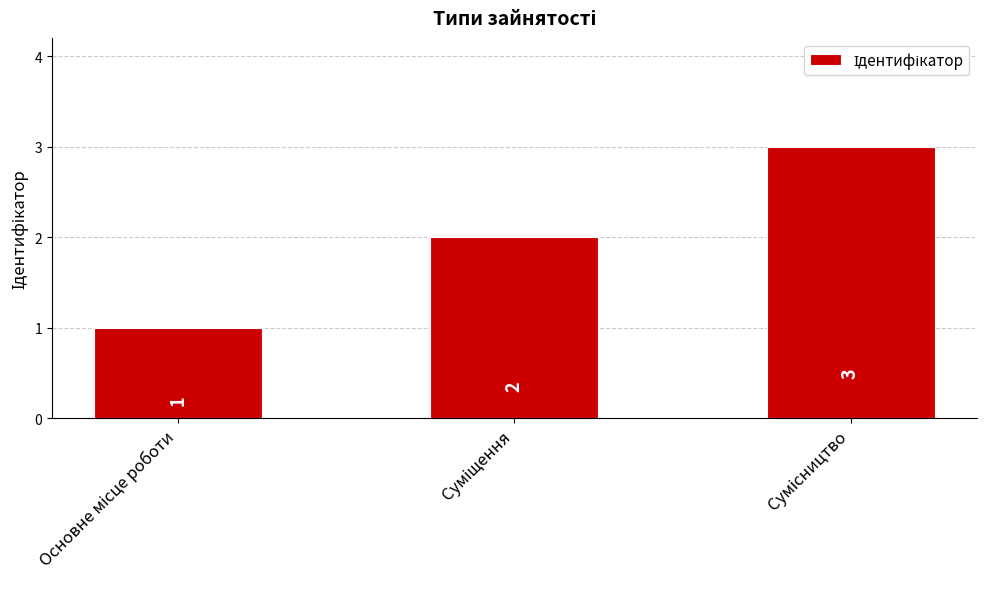

What is the value of the 1st bar from the left?

1